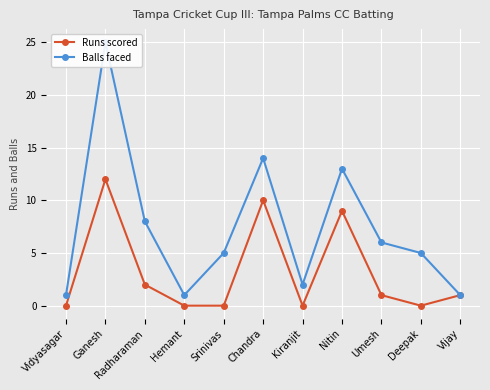

Rank the series at Vidyasagar from highest to lowest value.

Balls faced, Runs scored